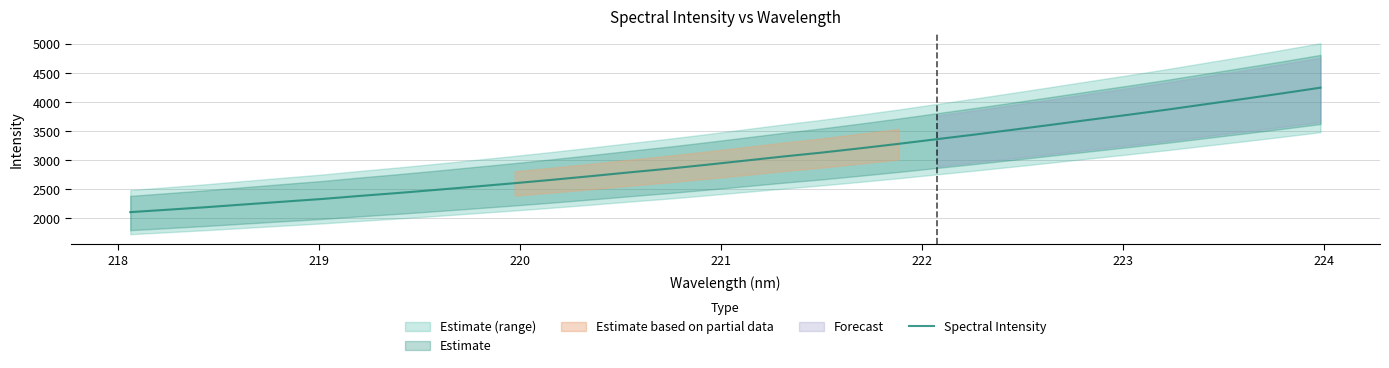

True or false: the data has more than 1 interior local peaks.

False